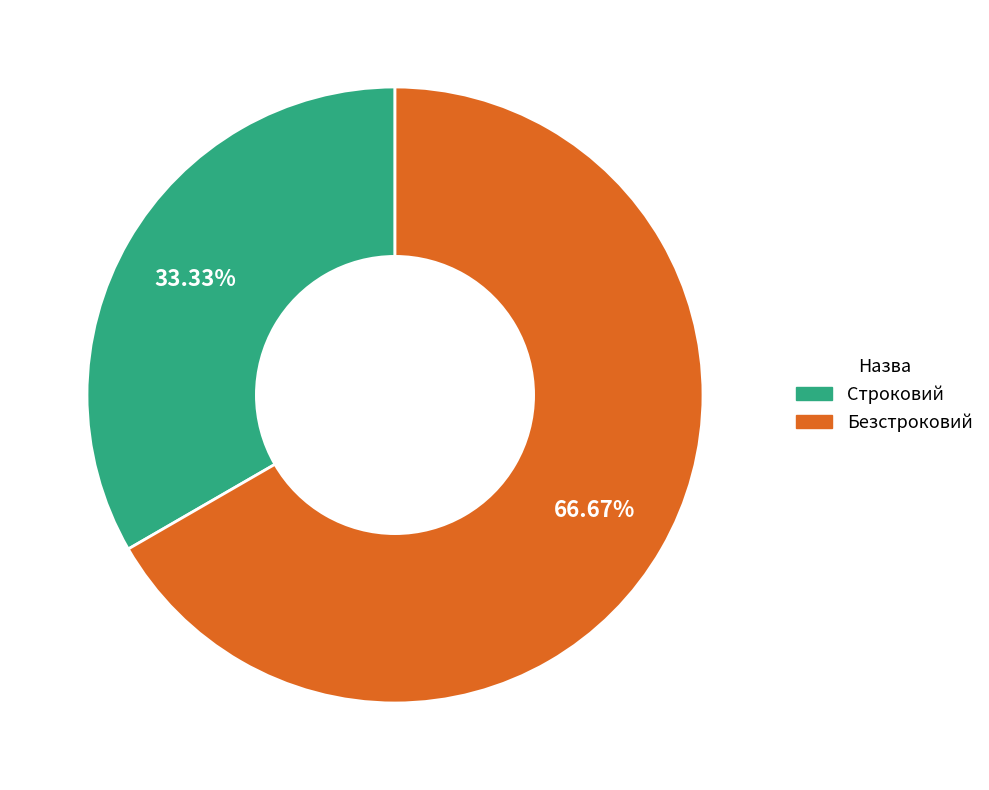

What is the ratio of the value at Безстроковий to the value at Строковий?

2.0